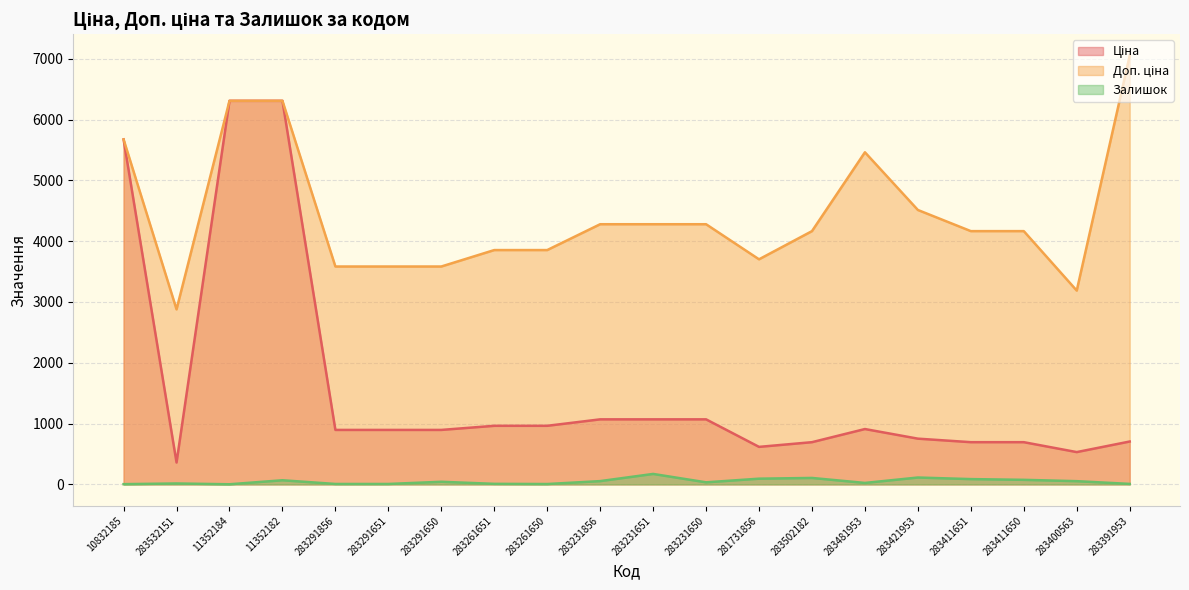

What is the maximum value for Доп. ціна?

7051.3